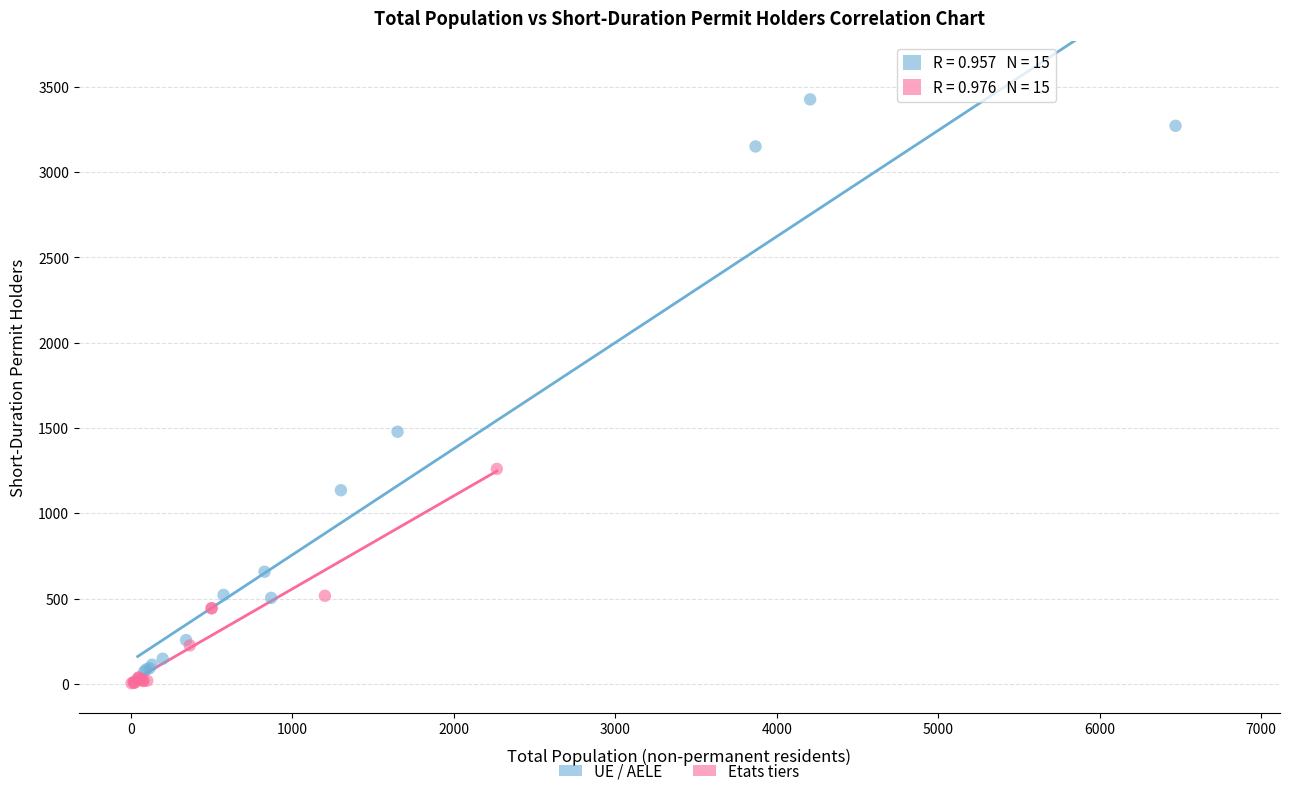

Which series has the widest spread of Y values?

UE / AELE